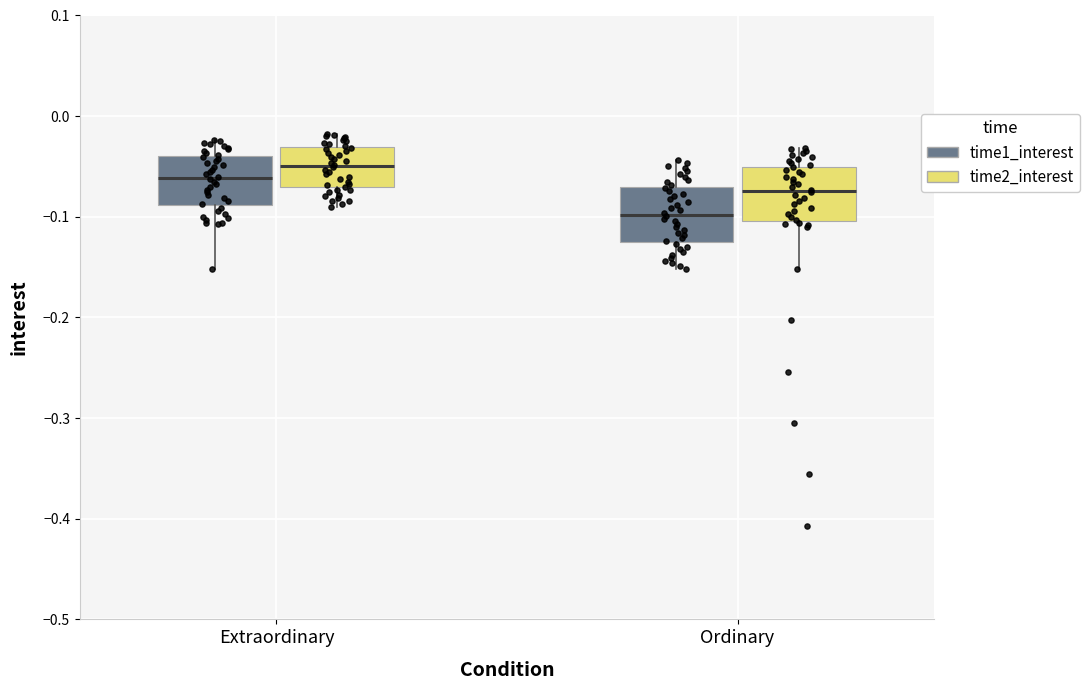

Reading left to right, transcribe this box plot: for each box, give where its median line is, the range the box spans, and where its two whiskers end, as read against the y-axis. The values are not printed on the chart, so give them approximately, as read against the axis.

Extraordinary (time1_interest): median -0.06, box -0.09 to -0.04, whiskers -0.15 to -0.02
Extraordinary (time2_interest): median -0.05, box -0.07 to -0.03, whiskers -0.09 to -0.02
Ordinary (time1_interest): median -0.10, box -0.12 to -0.07, whiskers -0.15 to -0.04
Ordinary (time2_interest): median -0.07, box -0.10 to -0.05, whiskers -0.15 to -0.03